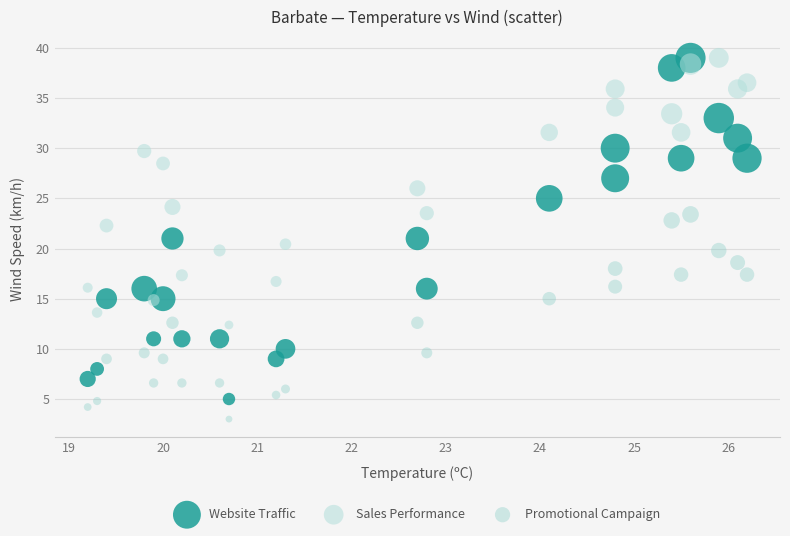

What are all the series names shown in the legend?

Website Traffic, Sales Performance, Promotional Campaign